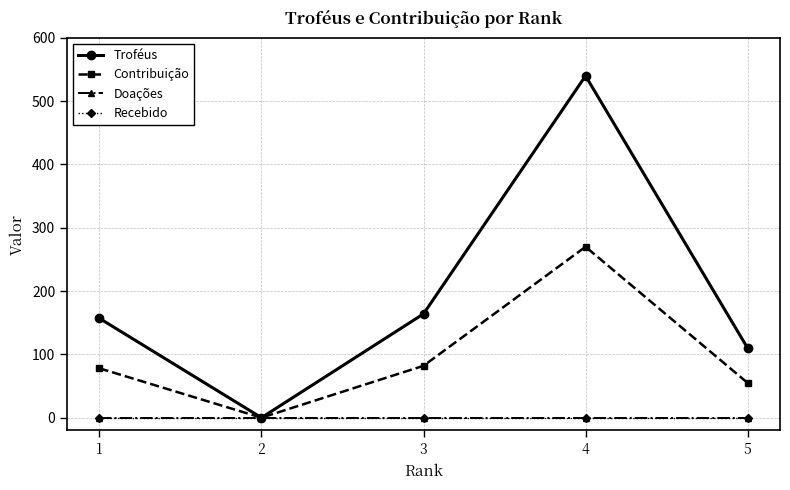

Is the value of Recebido at 5 greater than the value of Troféus at 5?

No